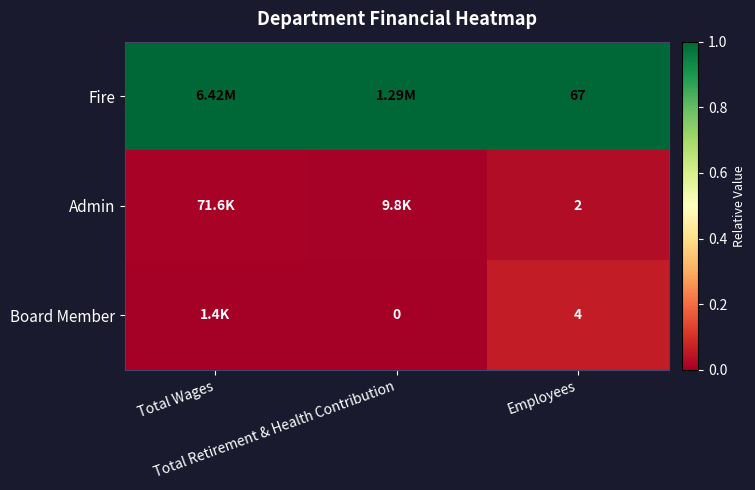

Count the number of data series in this chart.

3